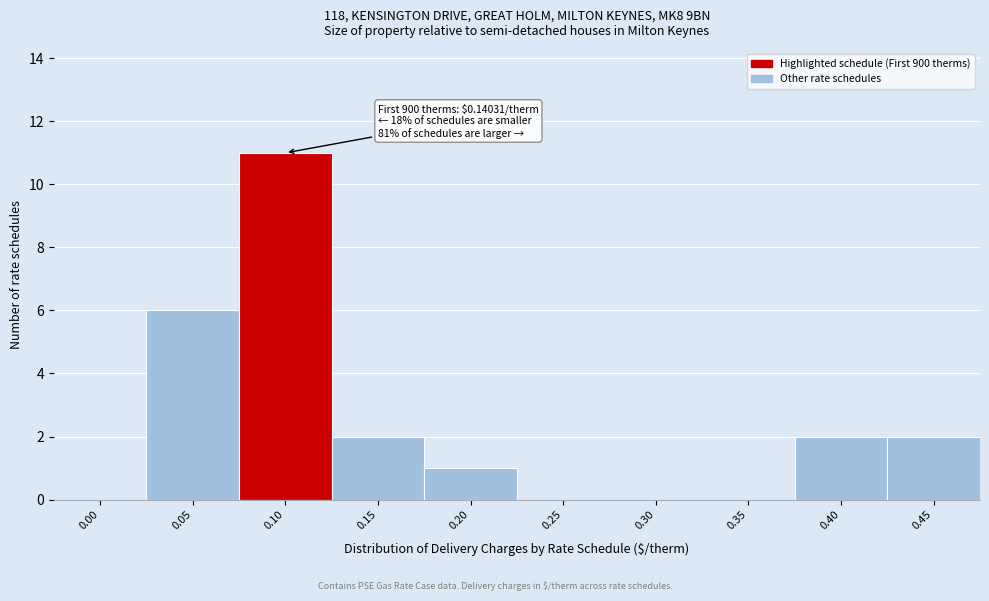

Reading left to right, transcribe all the data shown in this chart.

0.00=0	0.05=6	0.10=11	0.15=2	0.20=1	0.25=0	0.30=0	0.35=0	0.40=2	0.45=2